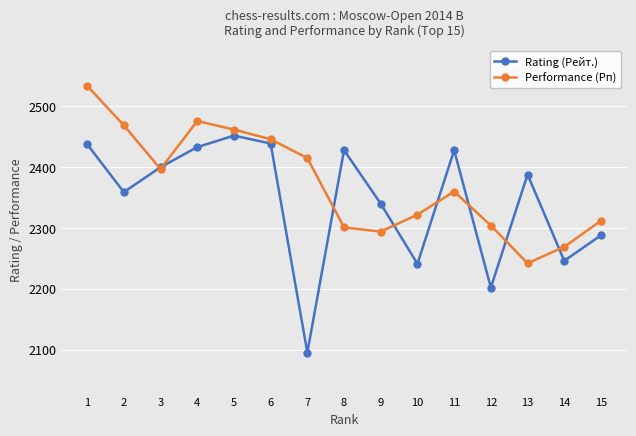

True or false: Performance (Рп) and Rating (Рейт.) cross at least once.

True